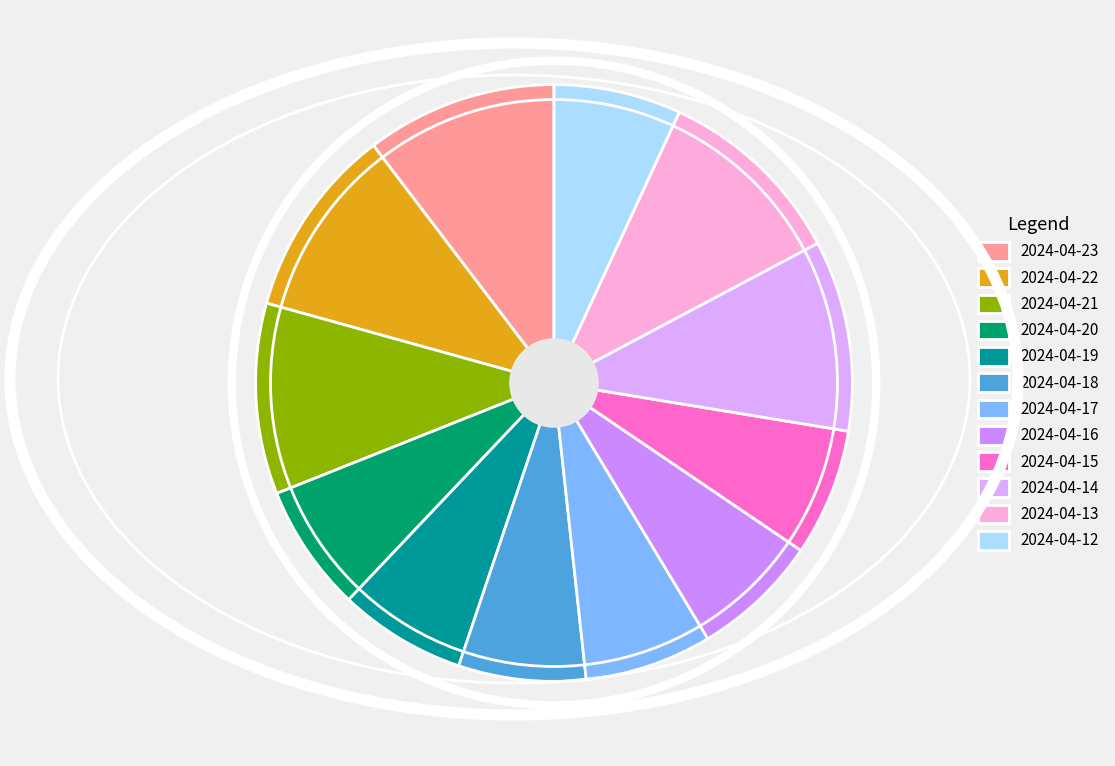

What percentage is NOT represented by 2024-04-14?

89.7%